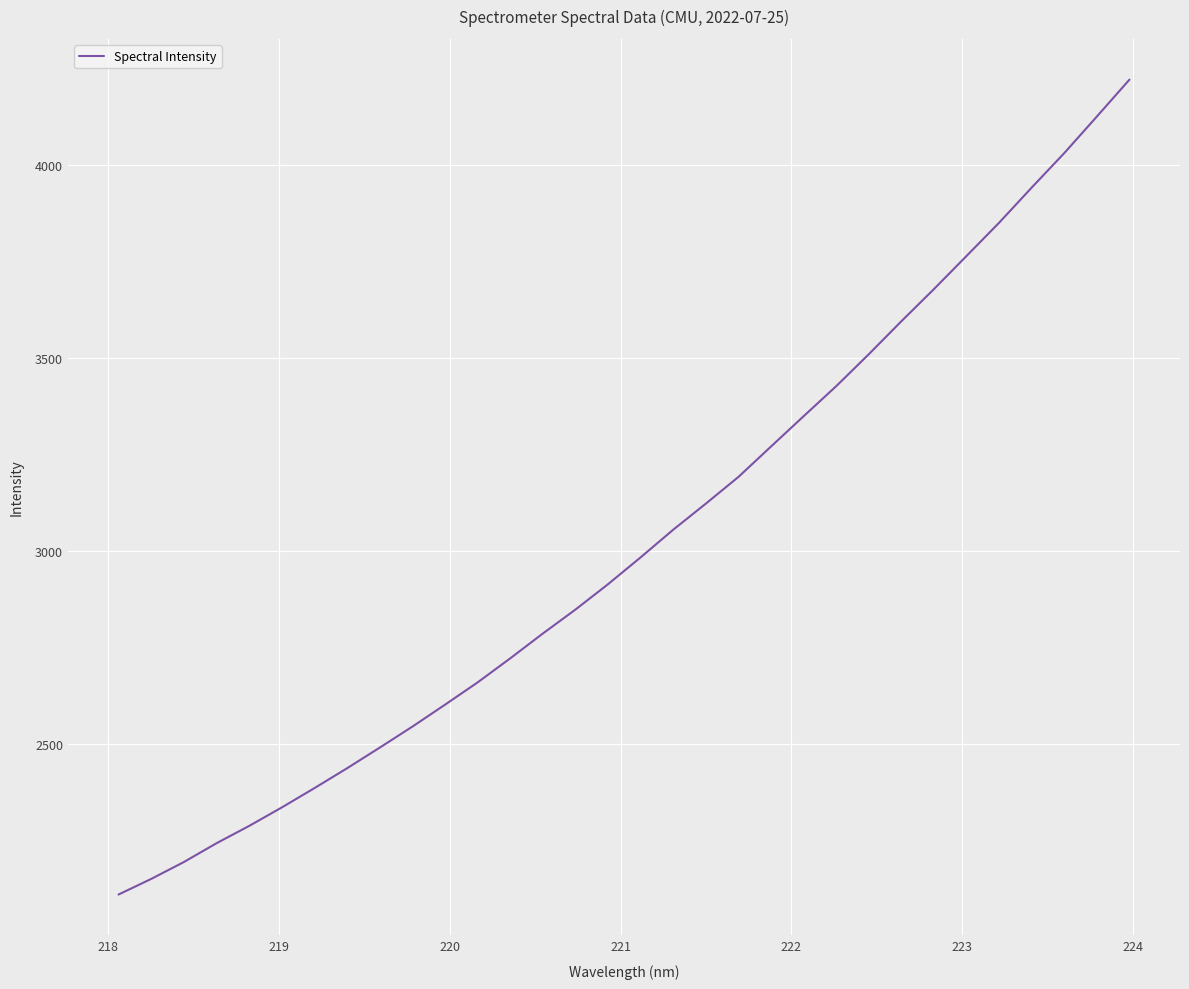

What is the smallest value displayed?

2109.9